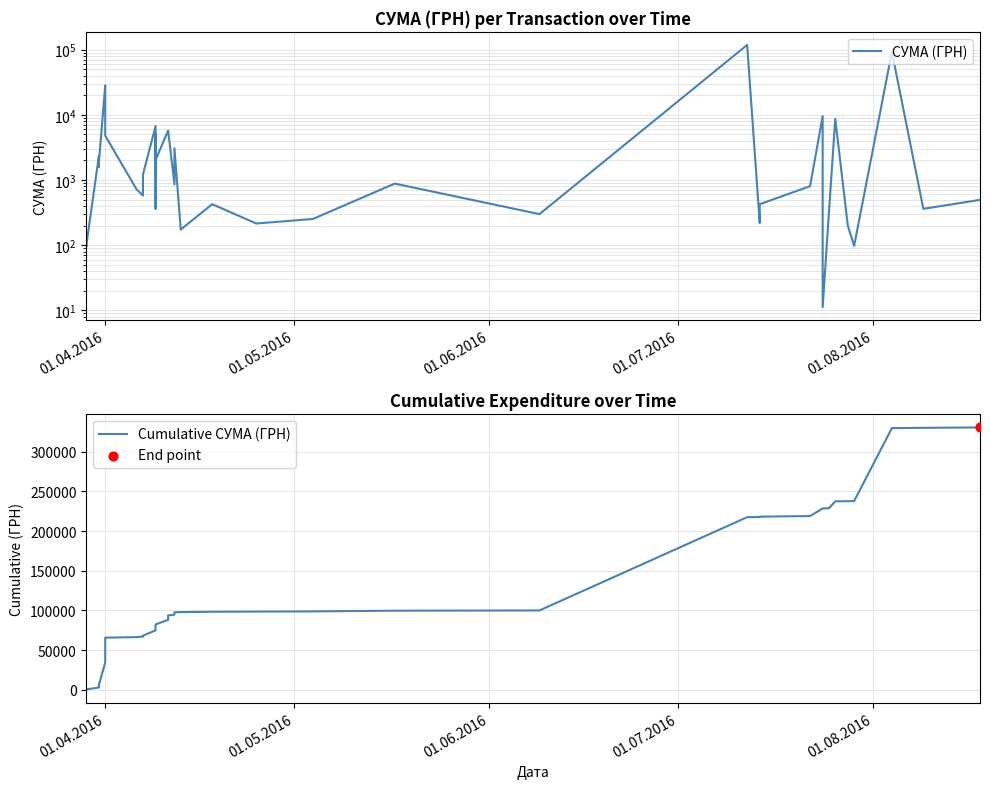

Is the value of Cumulative СУМА (ГРН) at 18 greater than the value of СУМА (ГРН) at 01.04.2016?

Yes